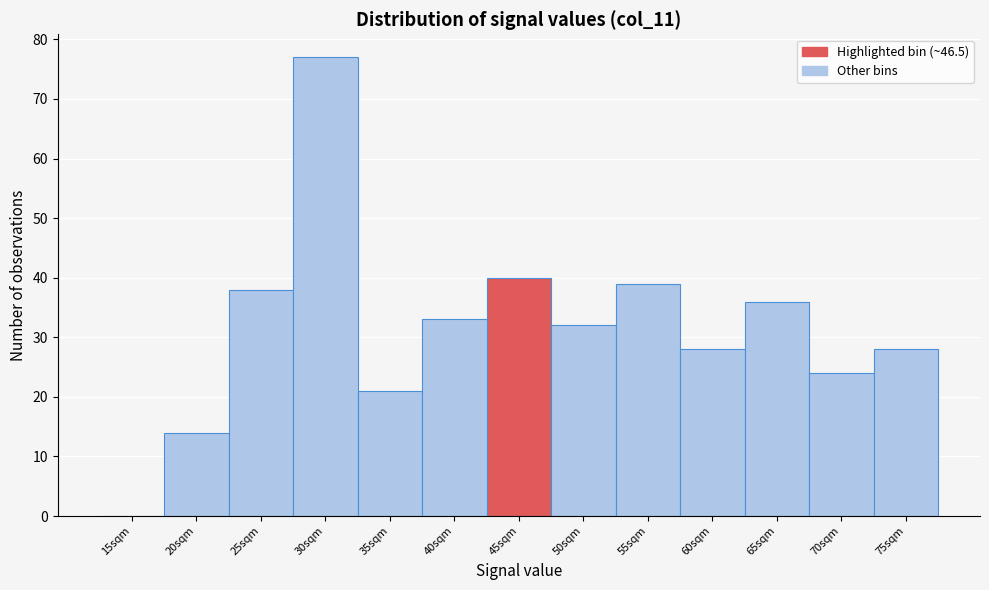

Reading left to right, transcribe all the data shown in this chart.

15sqm=0	20sqm=14	25sqm=38	30sqm=77	35sqm=21	40sqm=33	45sqm=40	50sqm=32	55sqm=39	60sqm=28	65sqm=36	70sqm=24	75sqm=28